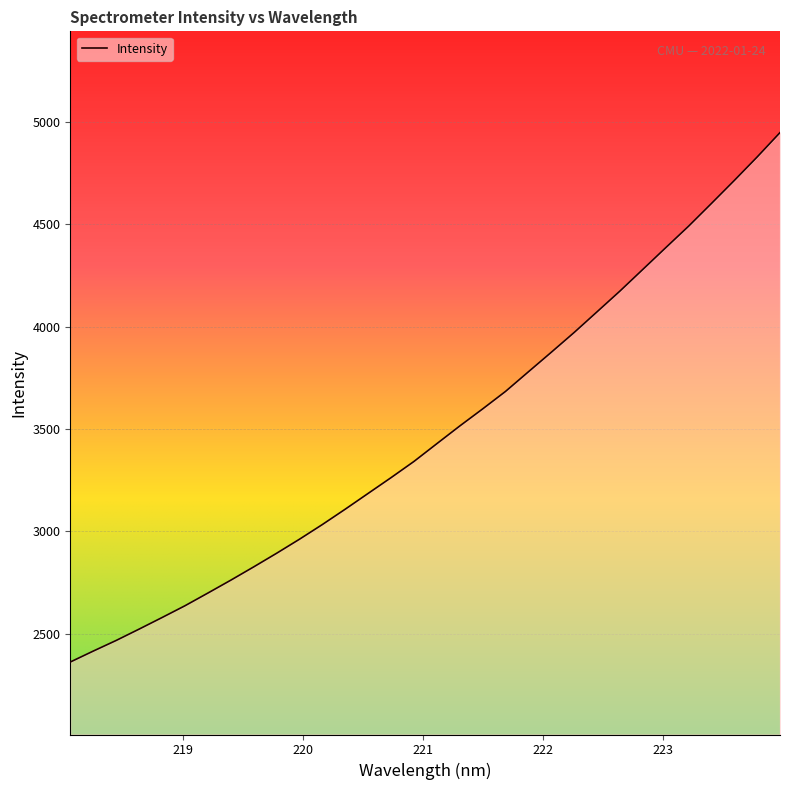

What is the difference between the maximum and minimum values?

2586.9